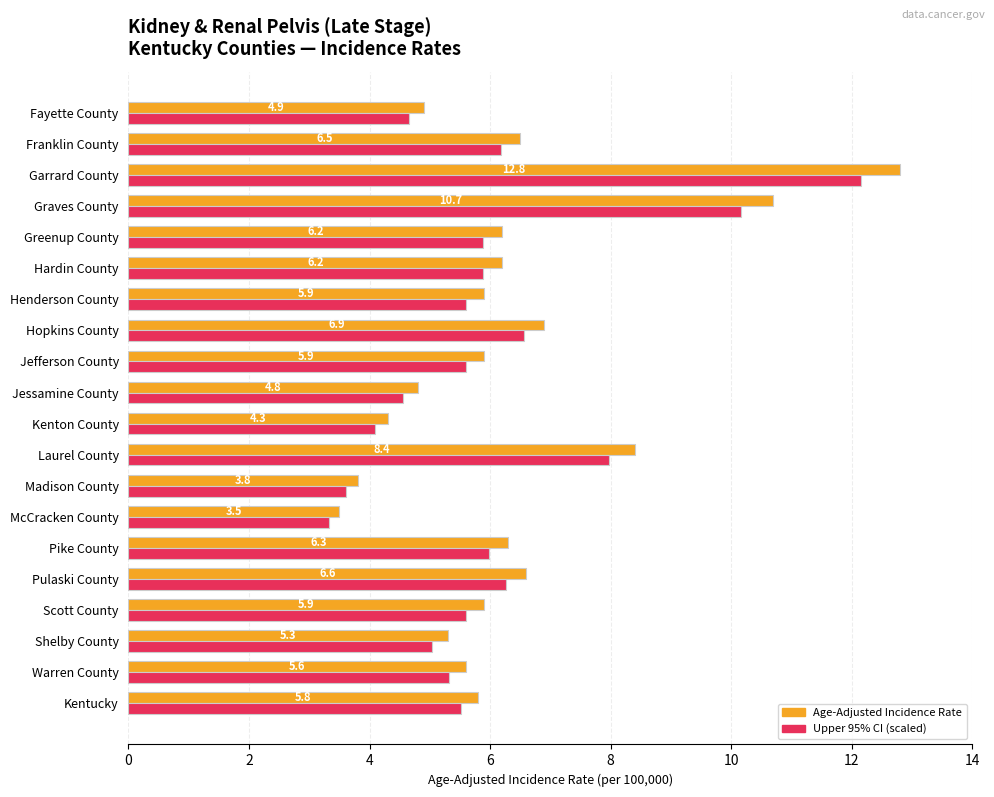

Between McCracken County and Henderson County, which series saw the biggest shift?

Age-Adjusted Incidence Rate